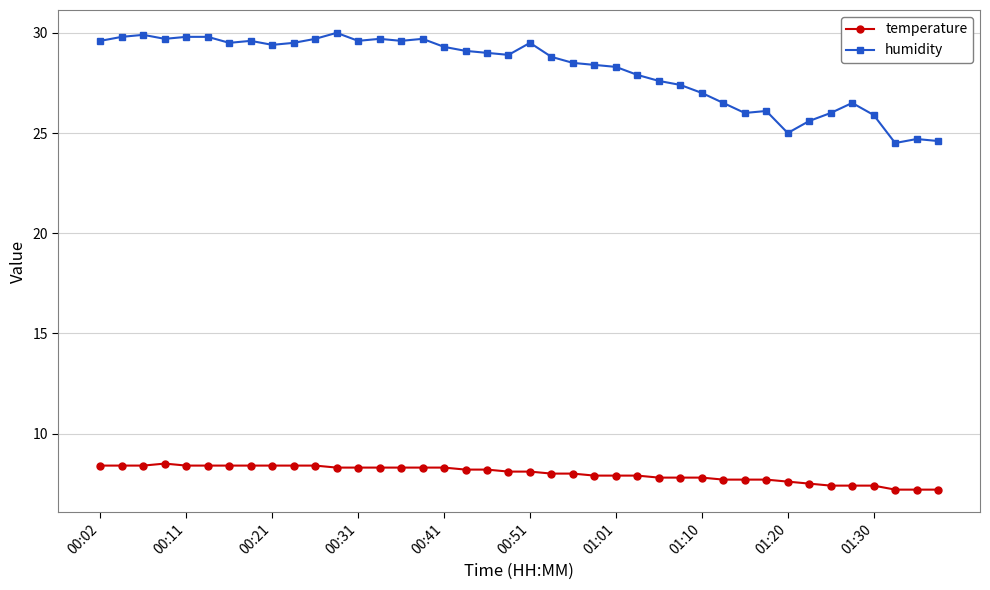

True or false: temperature and humidity cross at least once.

False